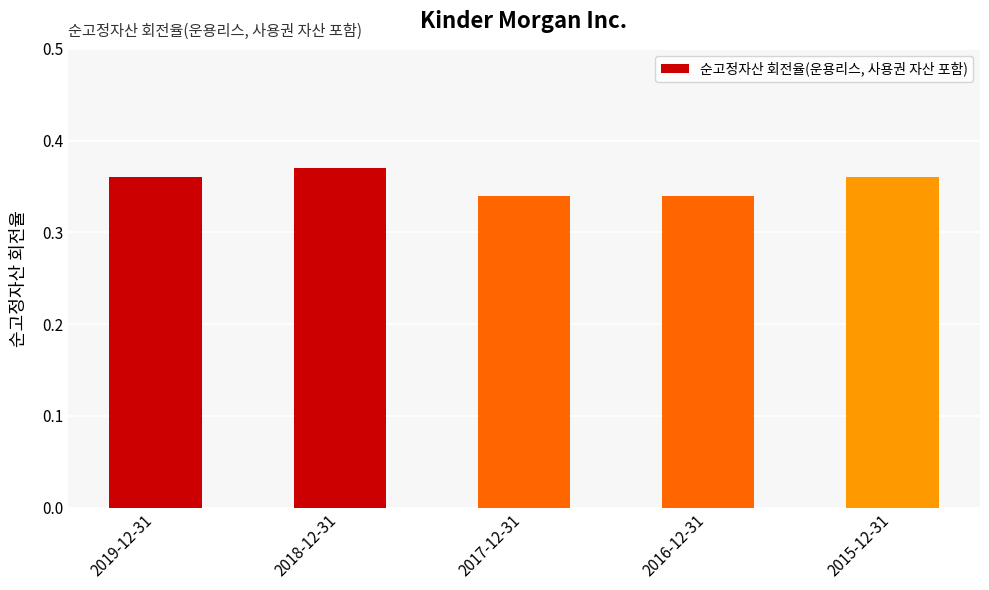

The chart shows a value of 0.2 at 2016-12-31. True or false?

False